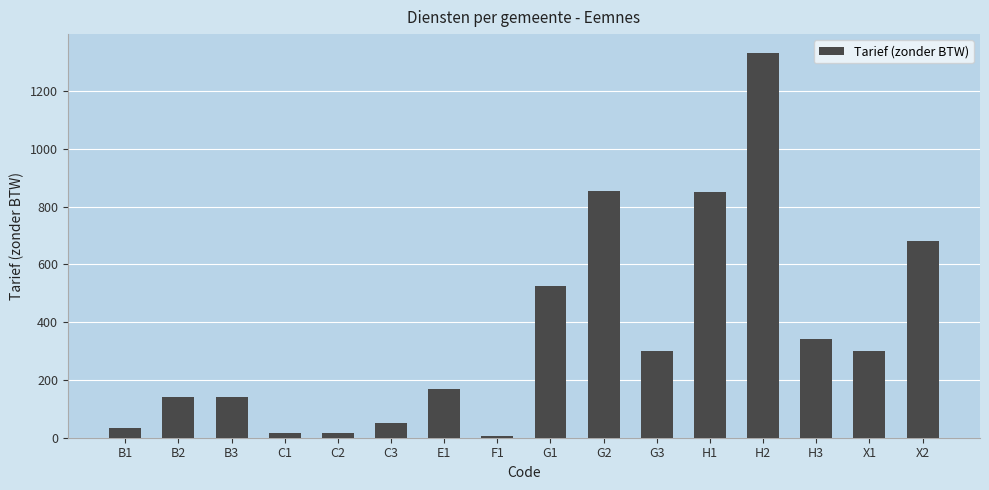

What is the difference between the maximum and minimum values?

1324.0